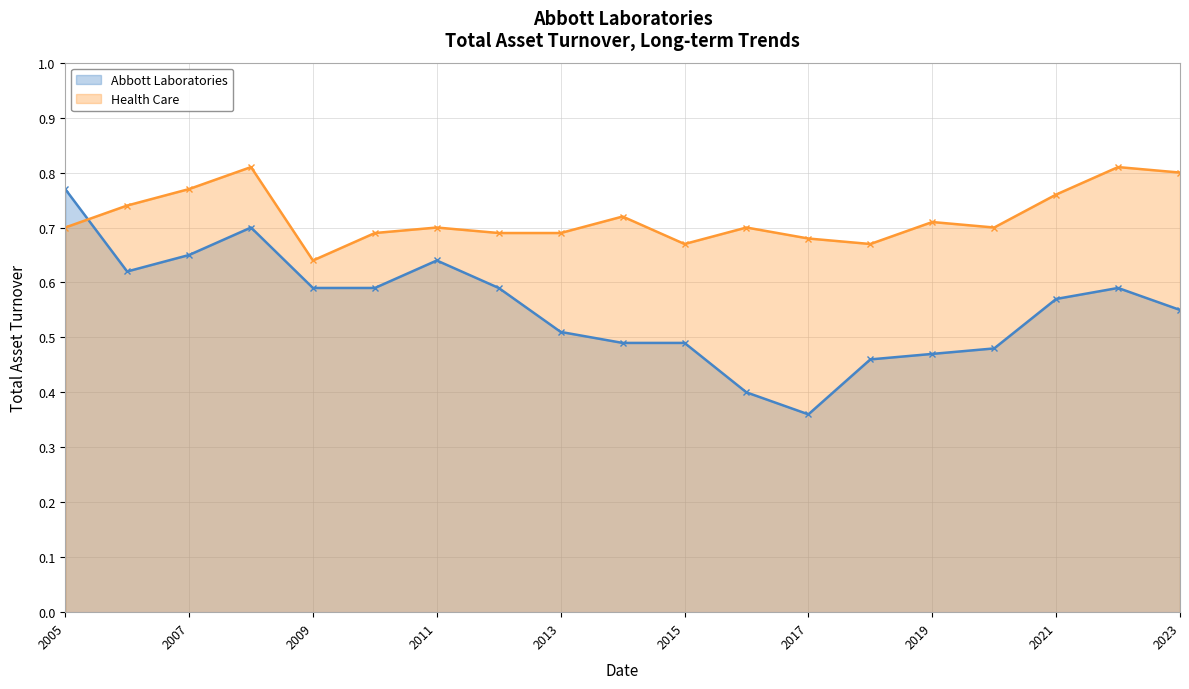

True or false: Abbott Laboratories and Health Care intersect in this chart.

True